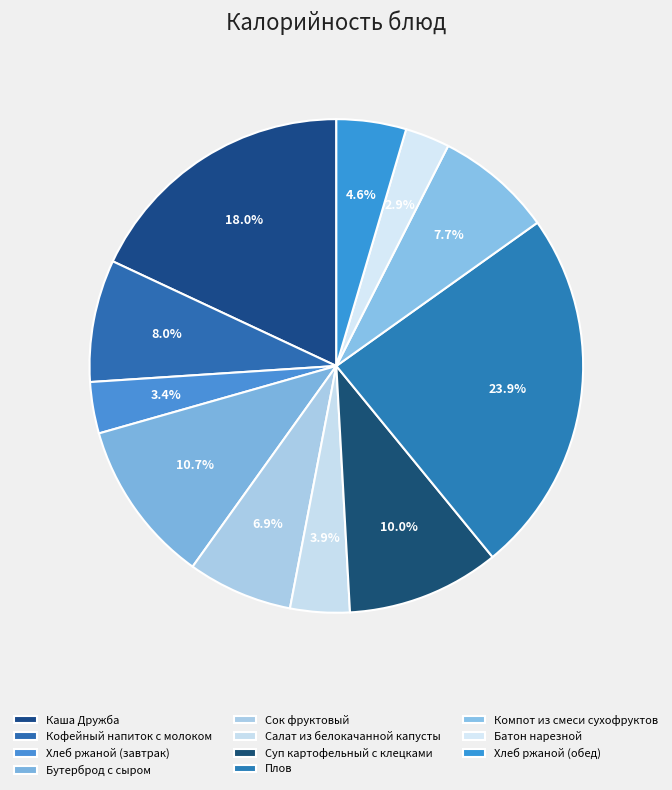

How many segments does this pie chart have?

11